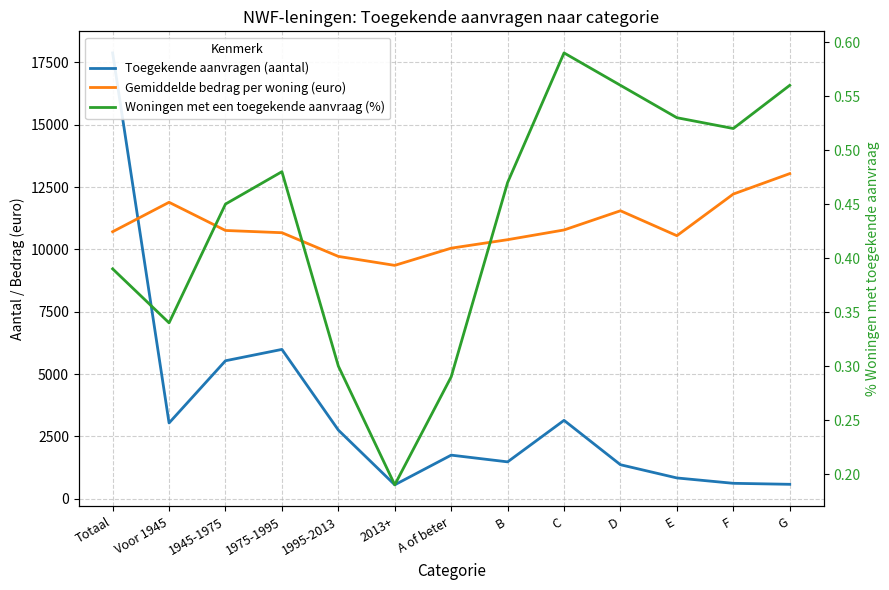

Rank the categories by Toegekende aanvragen (aantal) value from highest to lowest.

Totaal, 1975-1995, 1945-1975, C, Voor 1945, 1995-2013, A of beter, B, D, E, F, G, 2013+